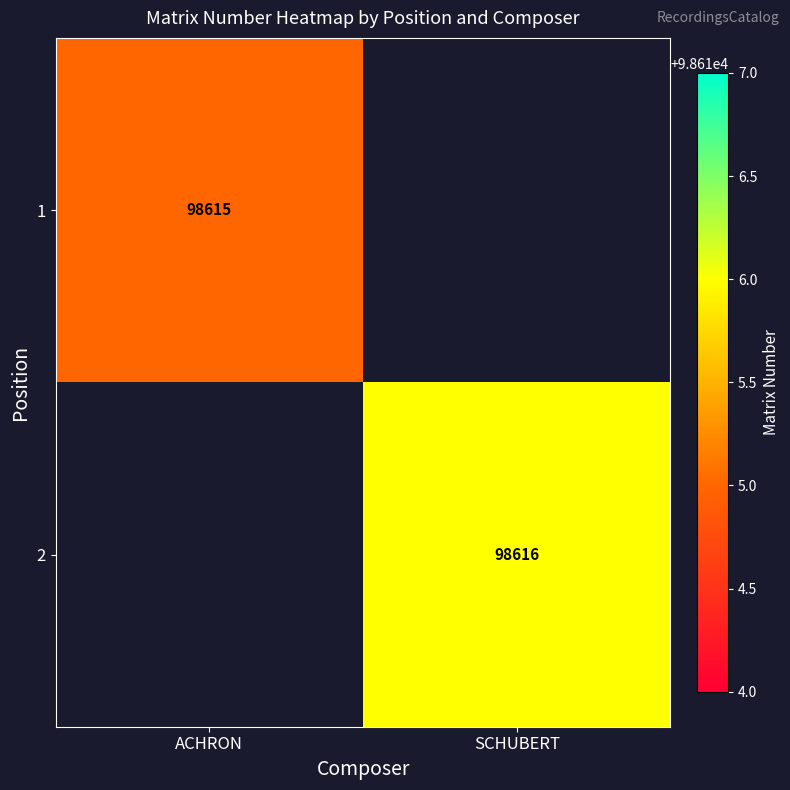

What is the minimum value shown in the chart?

98615.0